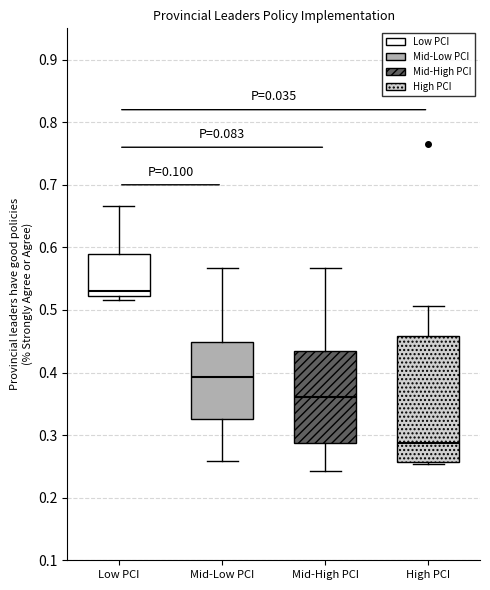

Which box has the lowest median line?

High PCI